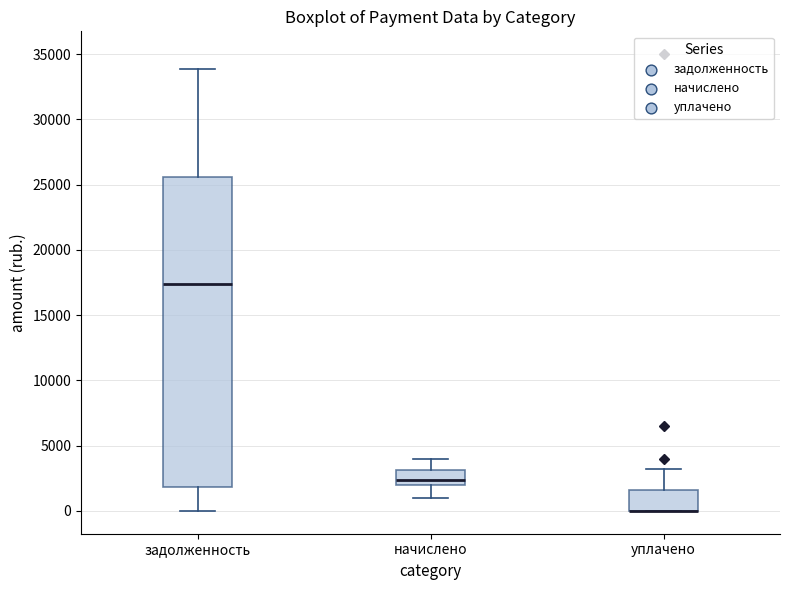

Which box is the tallest, from its lower edge to its upper edge?

задолженность